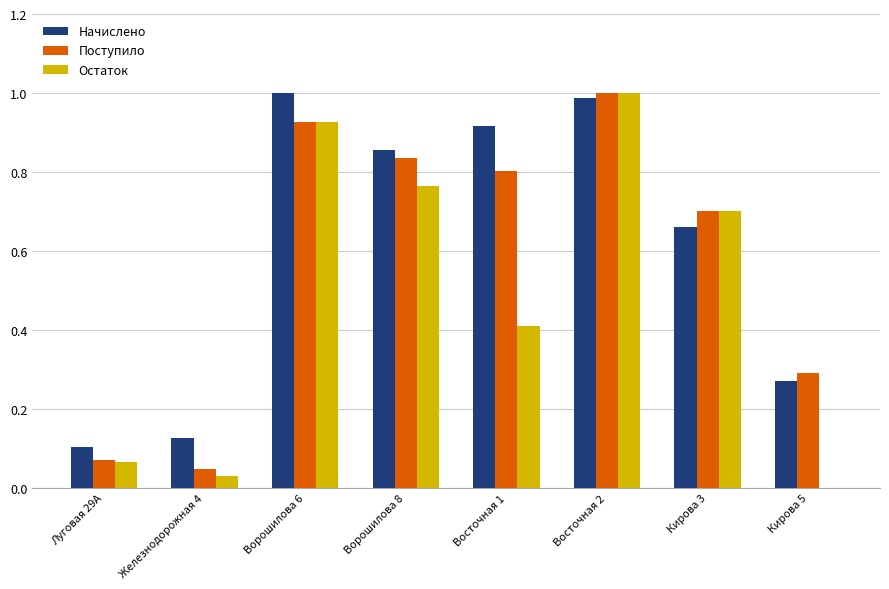

What is the approximate value of Остаток at Ворошилова 8?

0.8